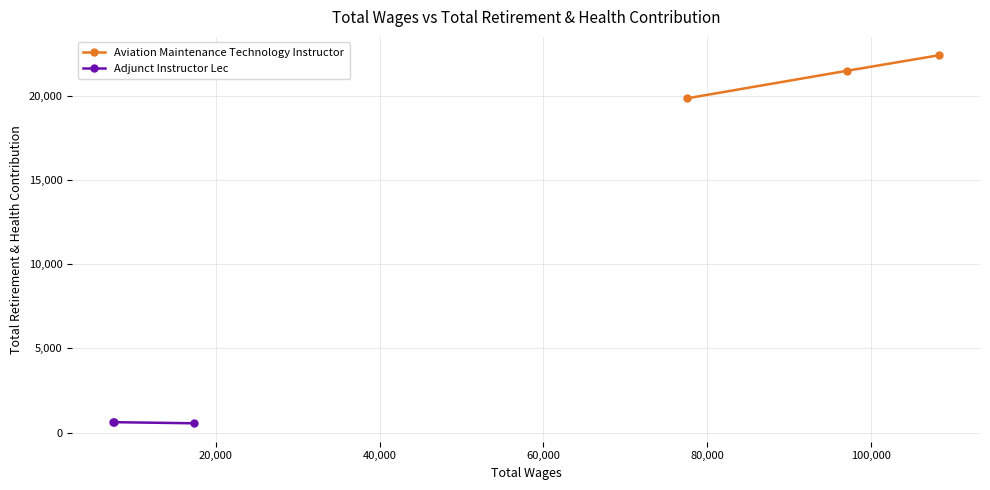

The value of Adjunct Instructor Lec at 0 is 556. True or false?

True